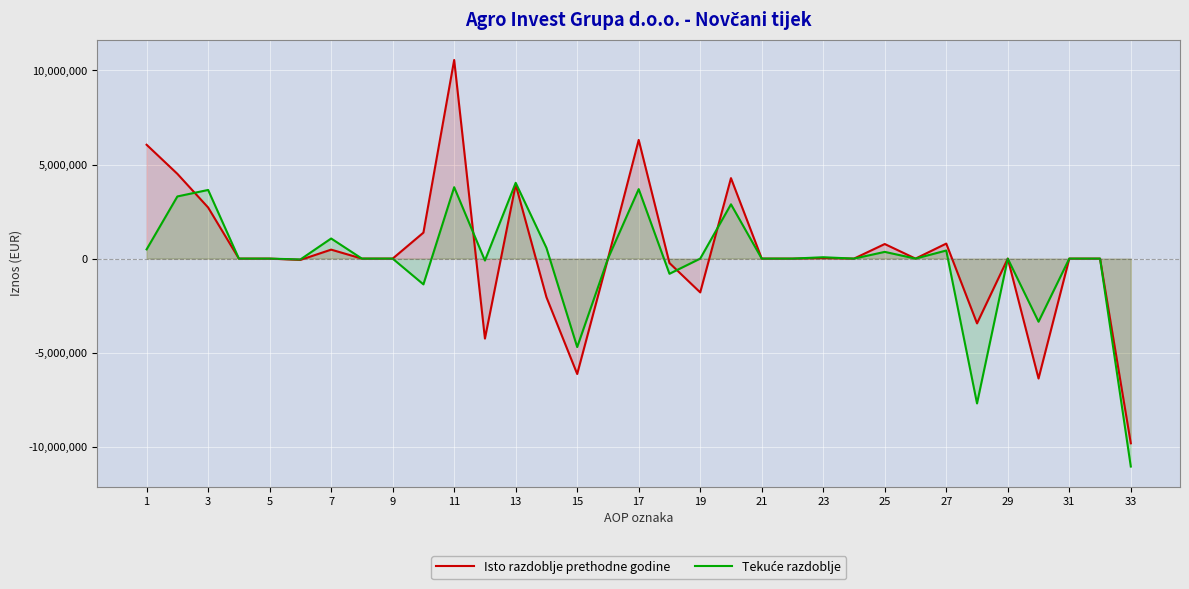

What is the maximum value for Isto razdoblje prethodne godine?

10558422